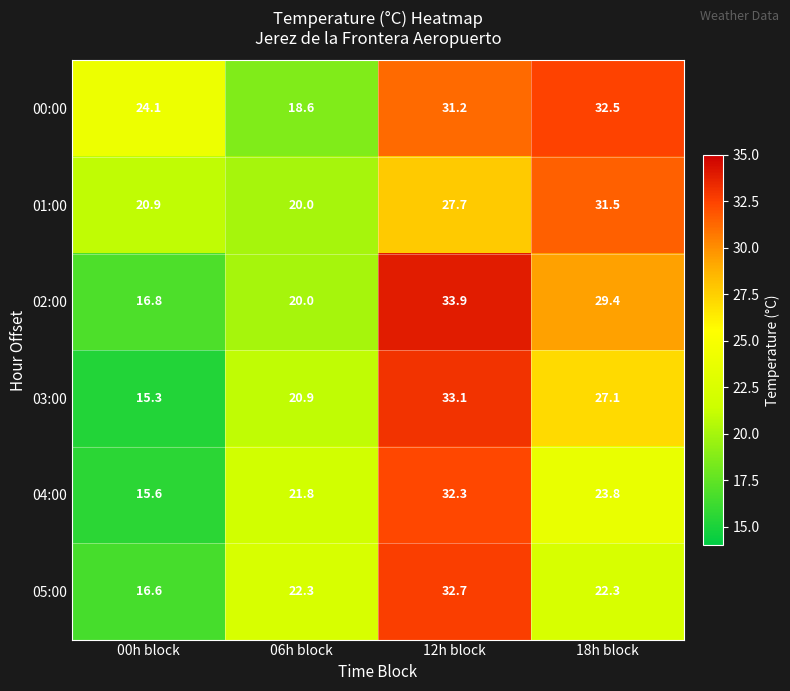

Rank the series at 12h block from highest to lowest value.

02:00, 03:00, 05:00, 04:00, 00:00, 01:00